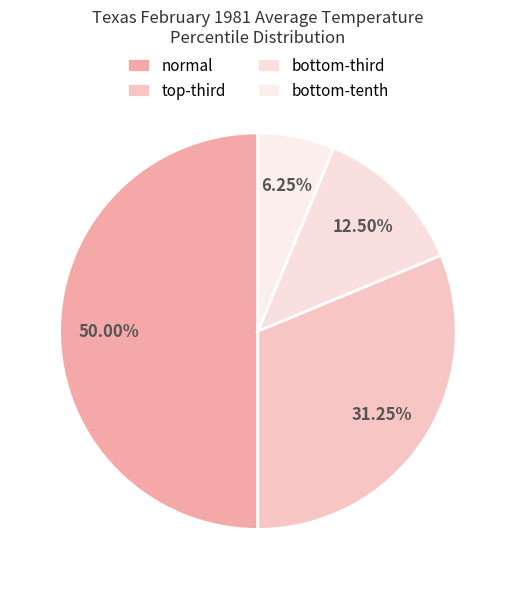

What is the smallest slice in the pie chart?

bottom-tenth